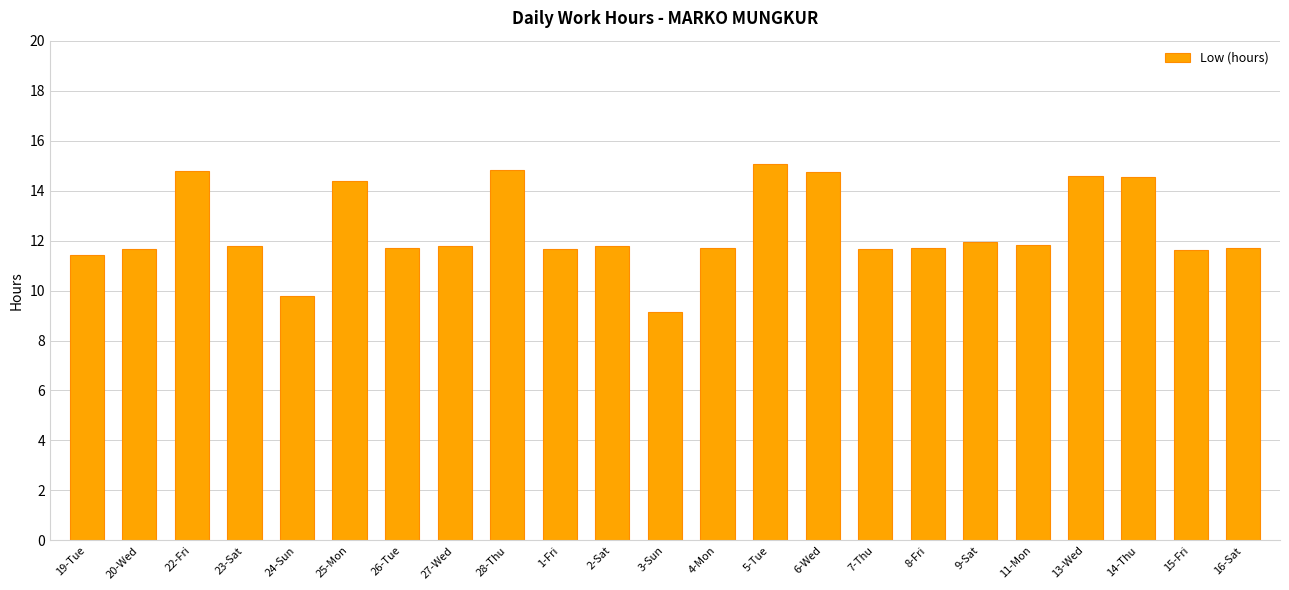

What is the sum of the values at 24-Sun and 25-Mon?

24.2